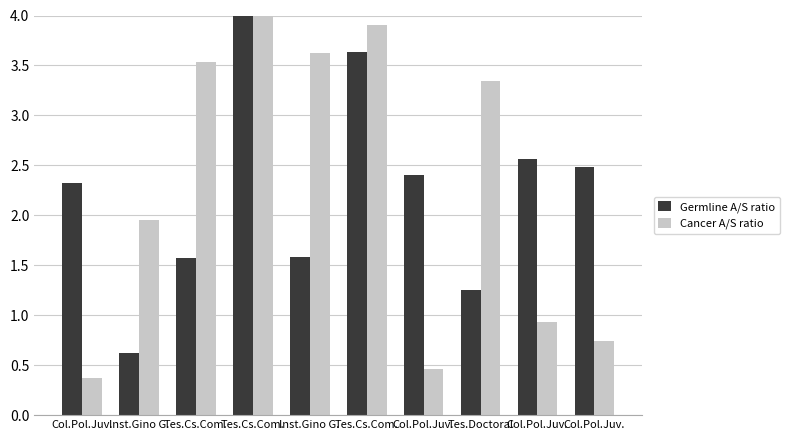

Does the chart contain stacked bars?

No